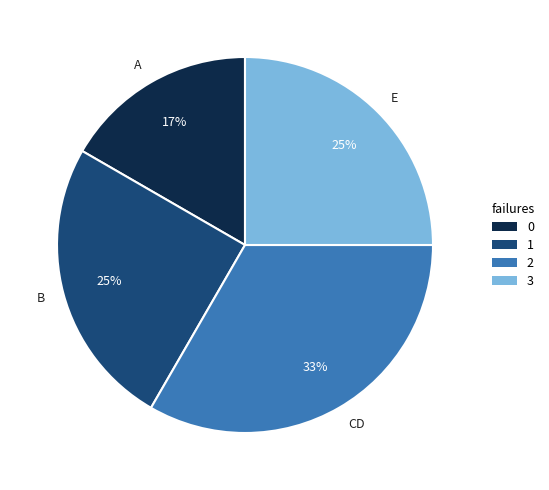

To the nearest percent, what portion does B represent?

25%